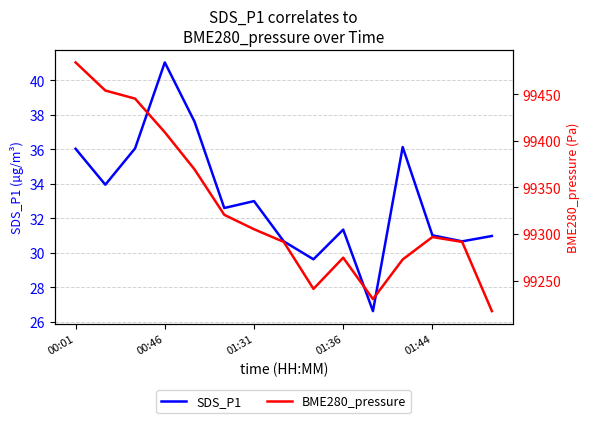

Where does the SDS_P1 series first go above 32?

00:01